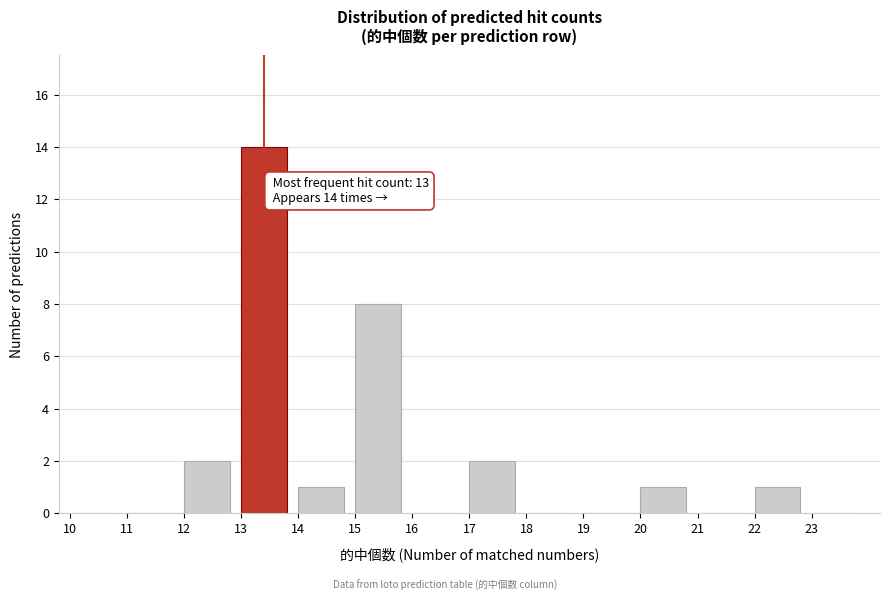

Which range on the x-axis has the tallest bar?

13 to 14